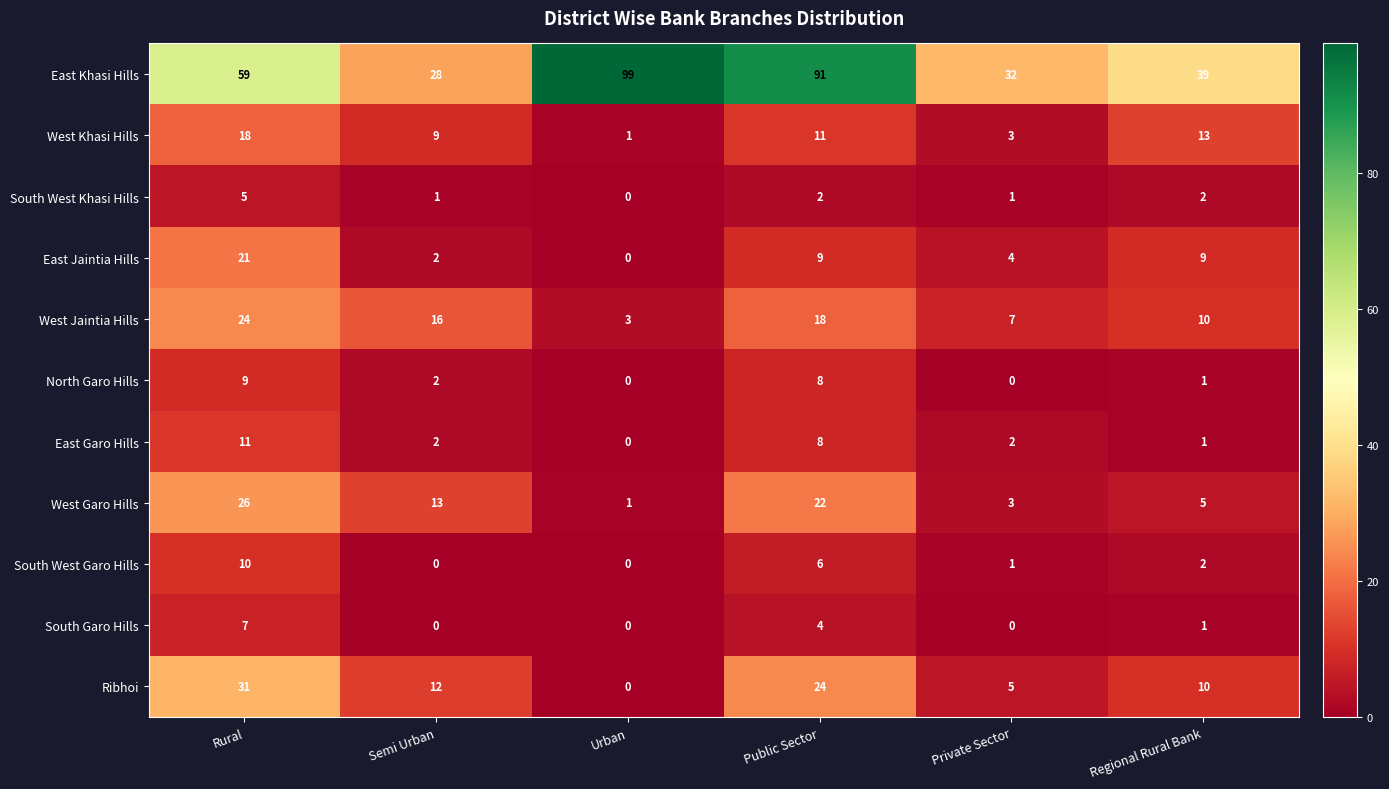

Which series changed the most between Semi Urban and Regional Rural Bank?

East Khasi Hills